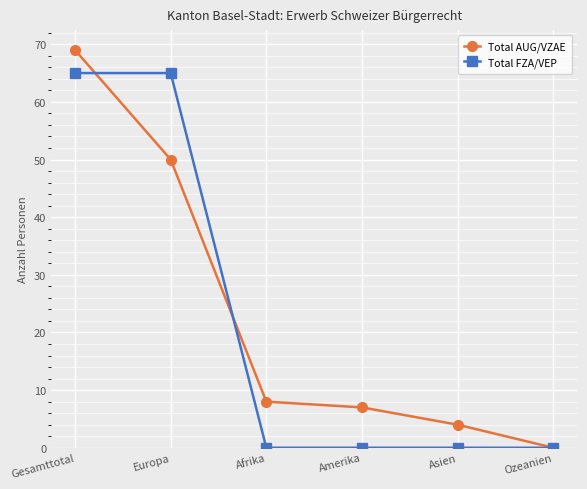

True or false: Total AUG/VZAE and Total FZA/VEP cross at least once.

True